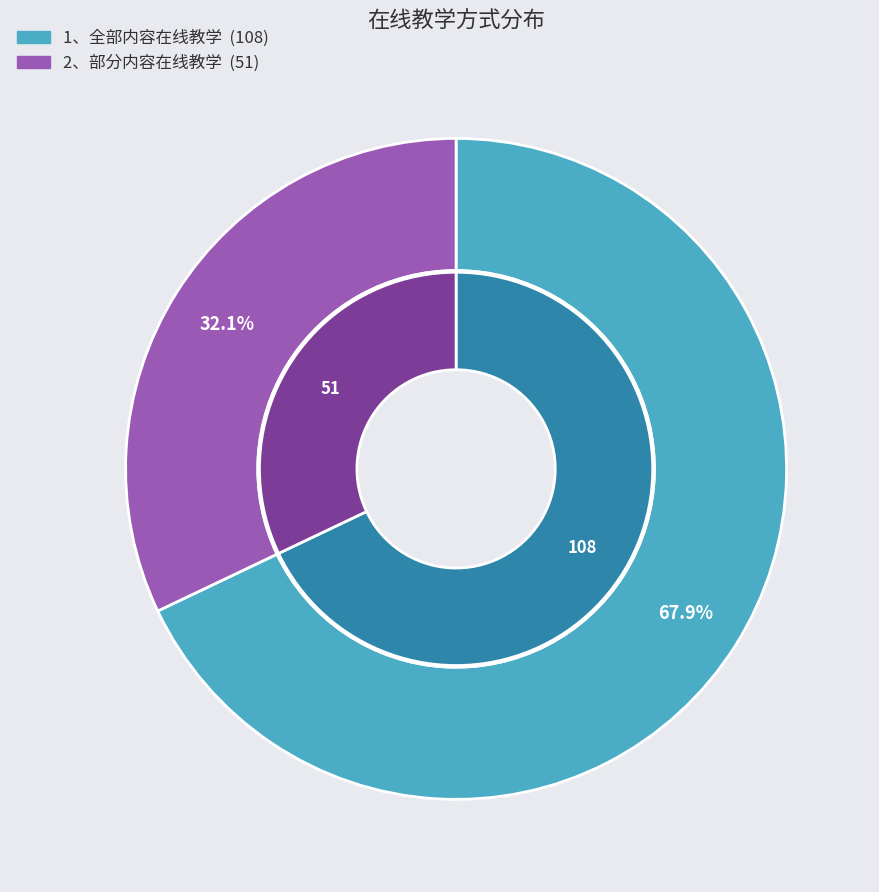

To the nearest percent, what is the combined percentage of 2、部分内容在线教学 and 1、全部内容在线教学?

100%